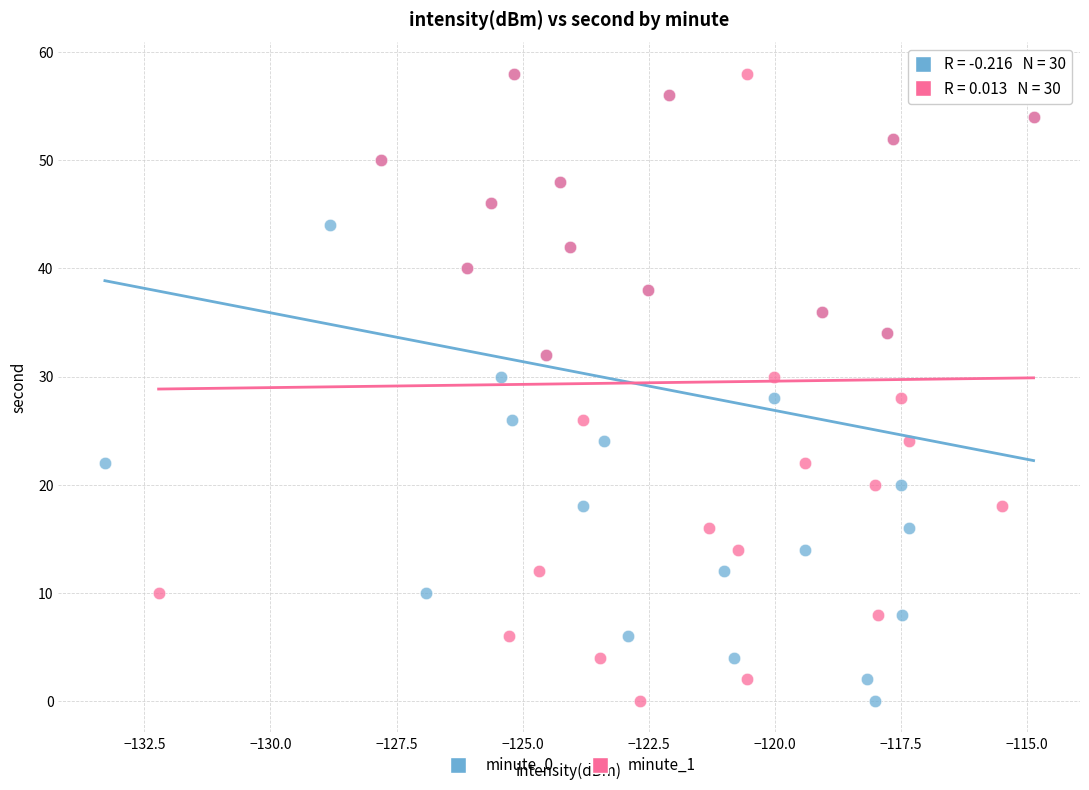

What are all the series names shown in the legend?

minute_0, minute_1